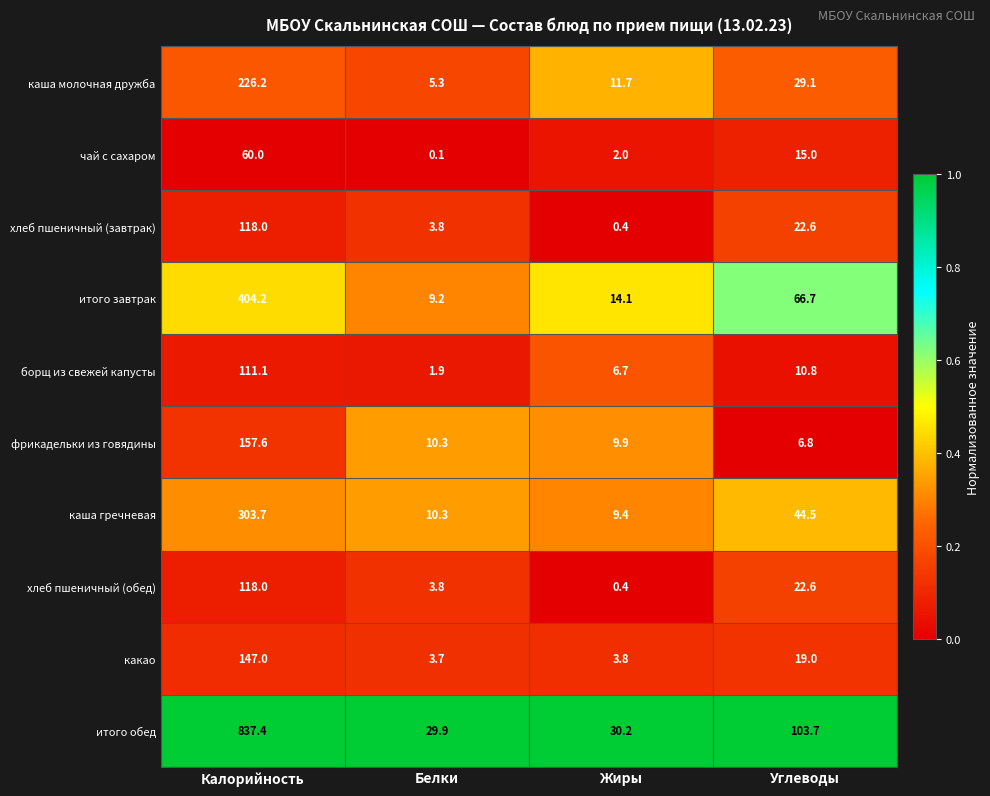

Which series has the widest spread of values?

итого обед